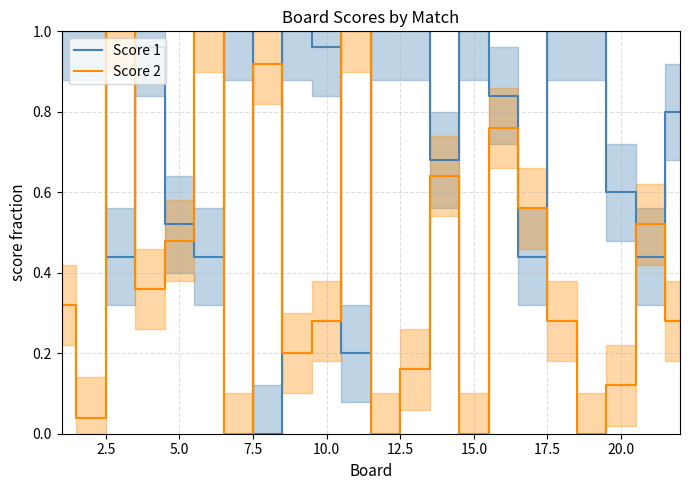

Which series ends up on top after the final intersection of Score 1 and Score 2?

Score 1